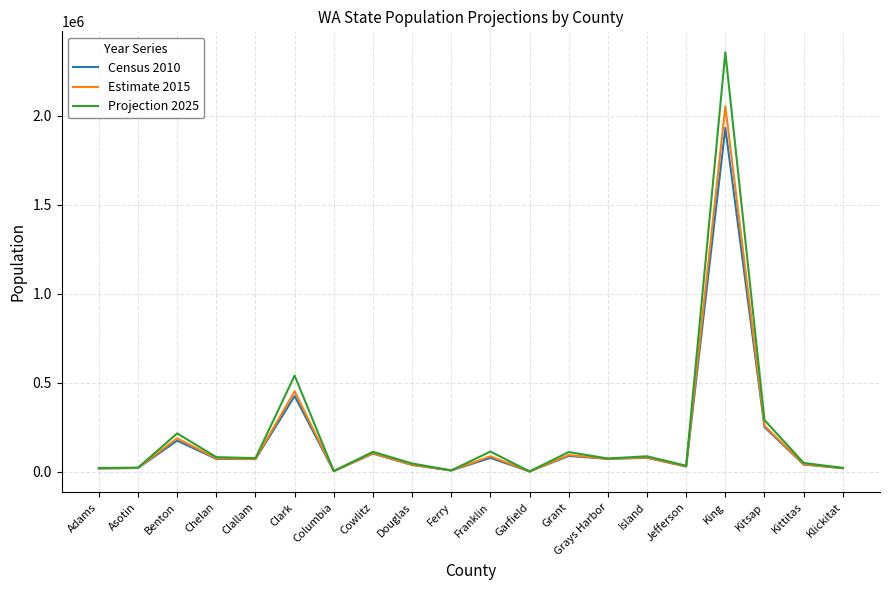

What is the total value across all series at Island?

246403